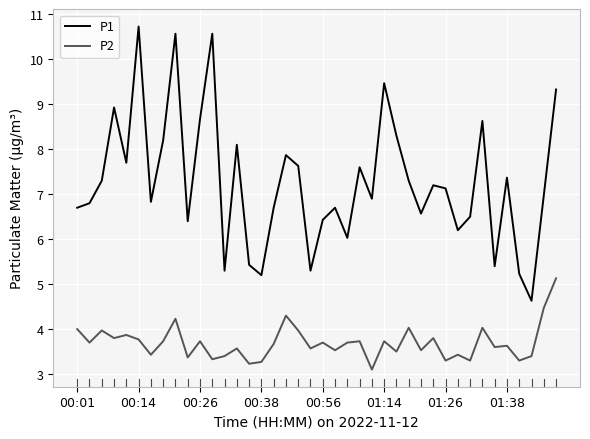

What is the difference between the maximum and minimum values in the P1 series?

6.1